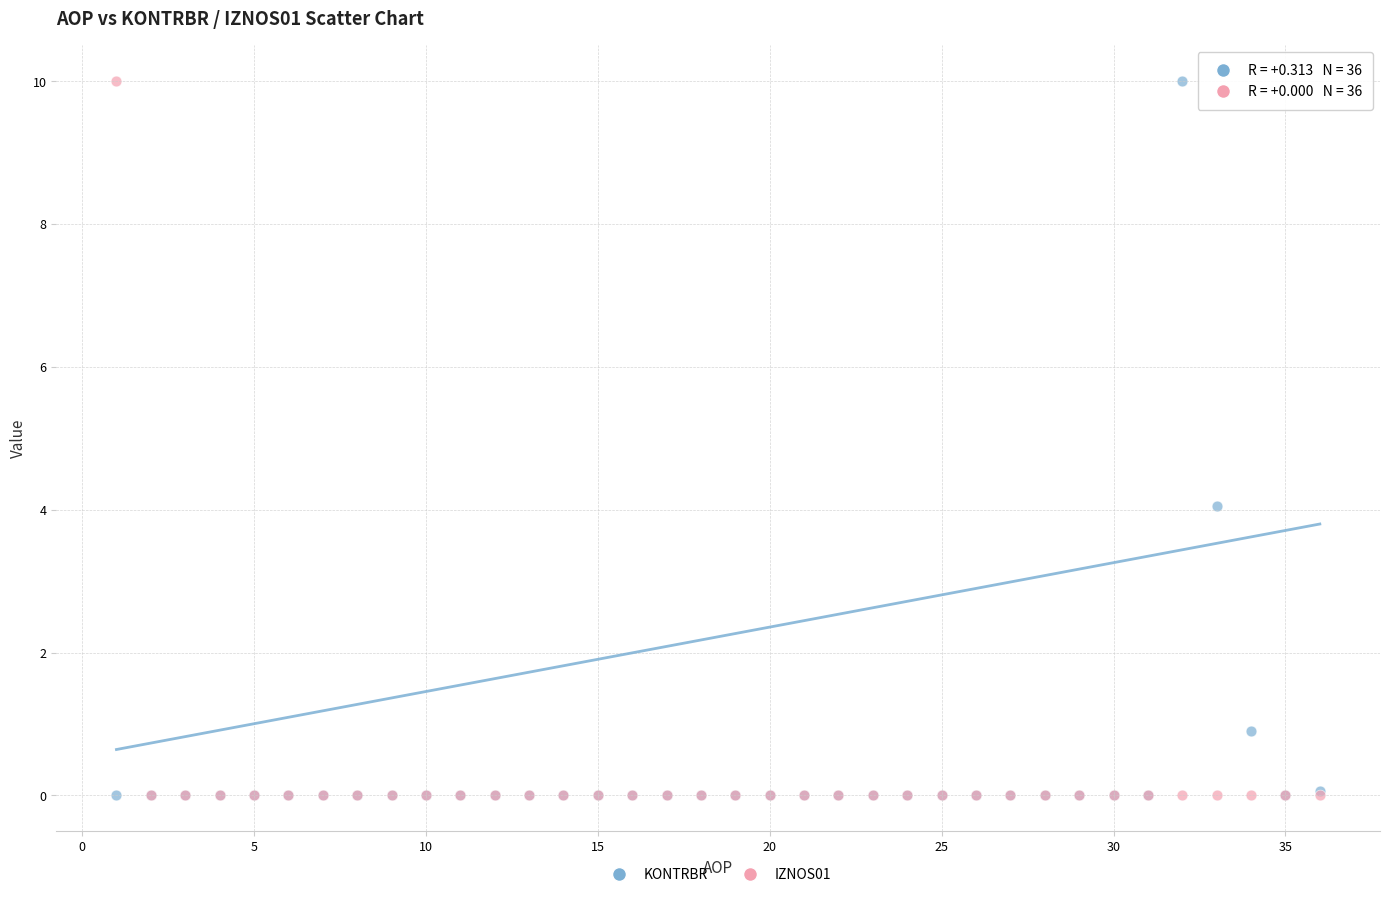

In the KONTRBR series, what Y value is closest to 5?

4.1